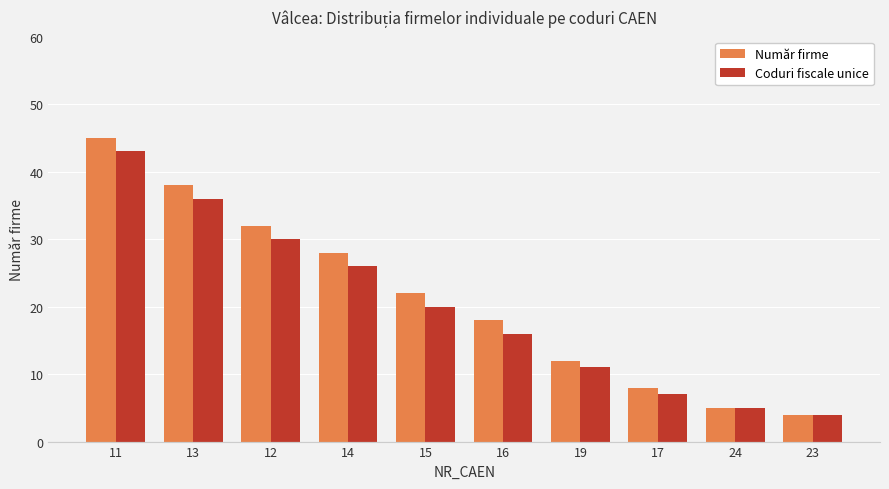

What is the minimum value for Număr firme?

4